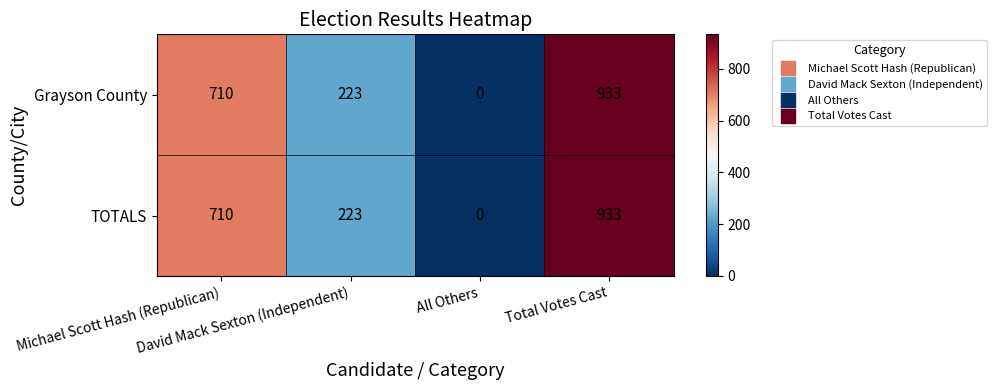

What is the difference between the maximum and second lowest values in the TOTALS series?

710